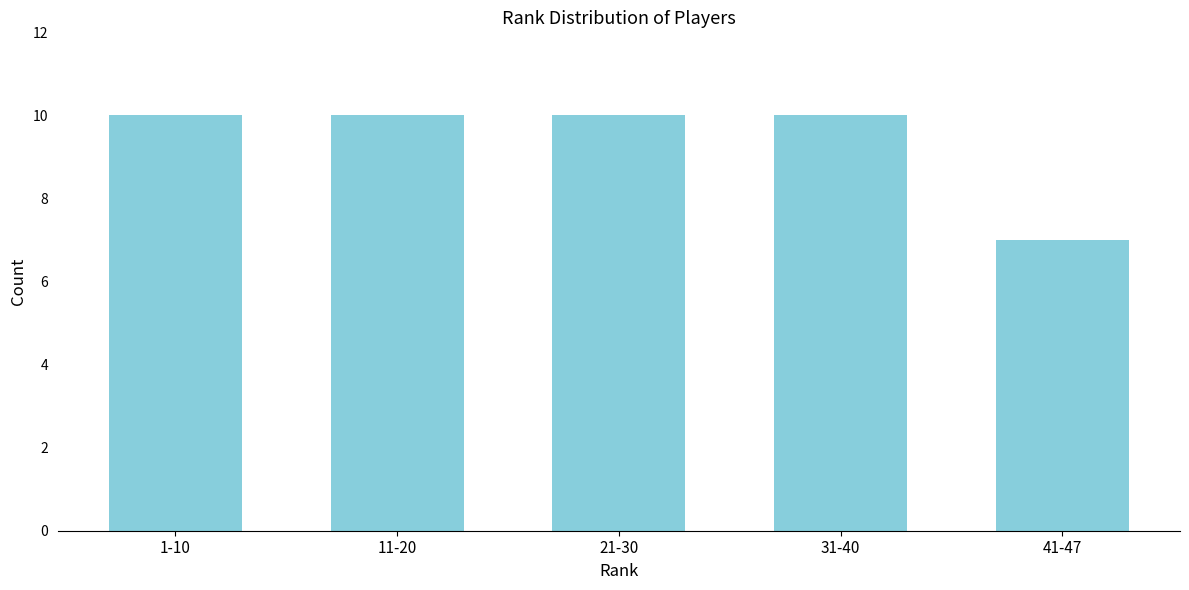

Reading left to right, list all the values displayed in this chart.

1-10=10	11-20=10	21-30=10	31-40=10	41-47=7